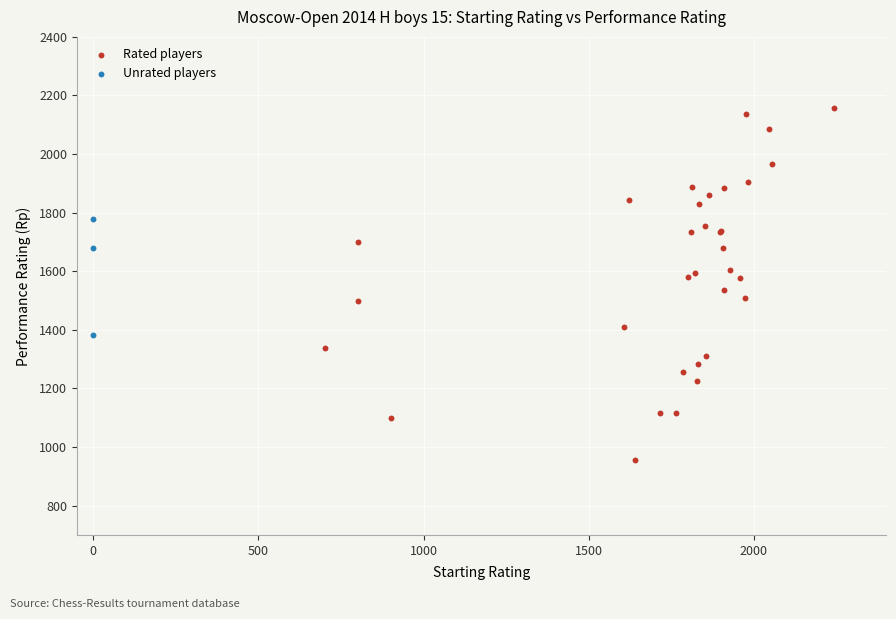

What are all the series names shown in the legend?

Rated players, Unrated players